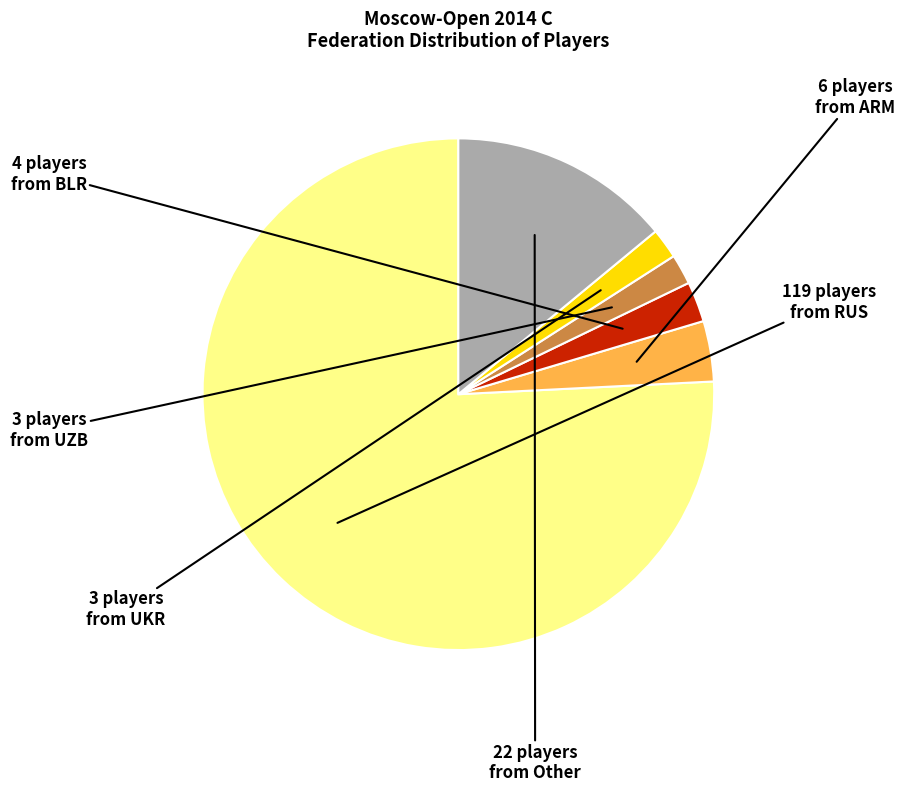

Does any single category account for the majority?

Yes